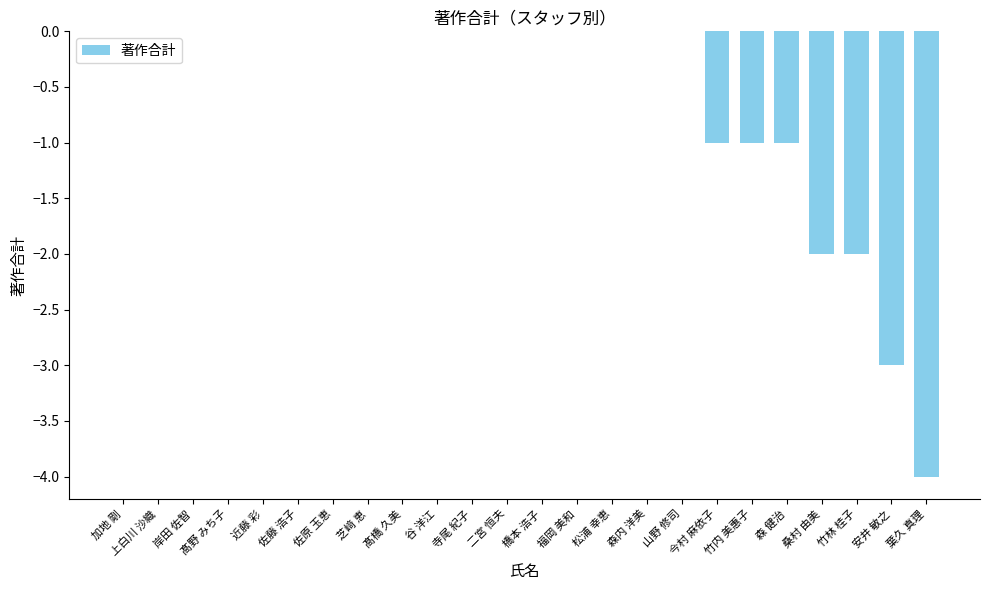

Reading left to right, list all the values displayed in this chart.

加地 剛=0	上白川 沙織=0	岸田 佐智=0	髙野 みち子=0	近藤 彩=0	佐藤 浩子=0	佐原 玉恵=0	芝﨑 恵=0	髙橋 久美=0	谷 洋江=0	寺尾 紀子=0	二宮 恒夫=0	橋本 浩子=0	福岡 美和=0	松浦 幸恵=0	森内 洋美=0	山野 修司=0	今村 麻依子=-1	竹内 美惠子=-1	森 健治=-1	桑村 由美=-2	竹林 桂子=-2	安井 敏之=-3	葉久 真理=-4